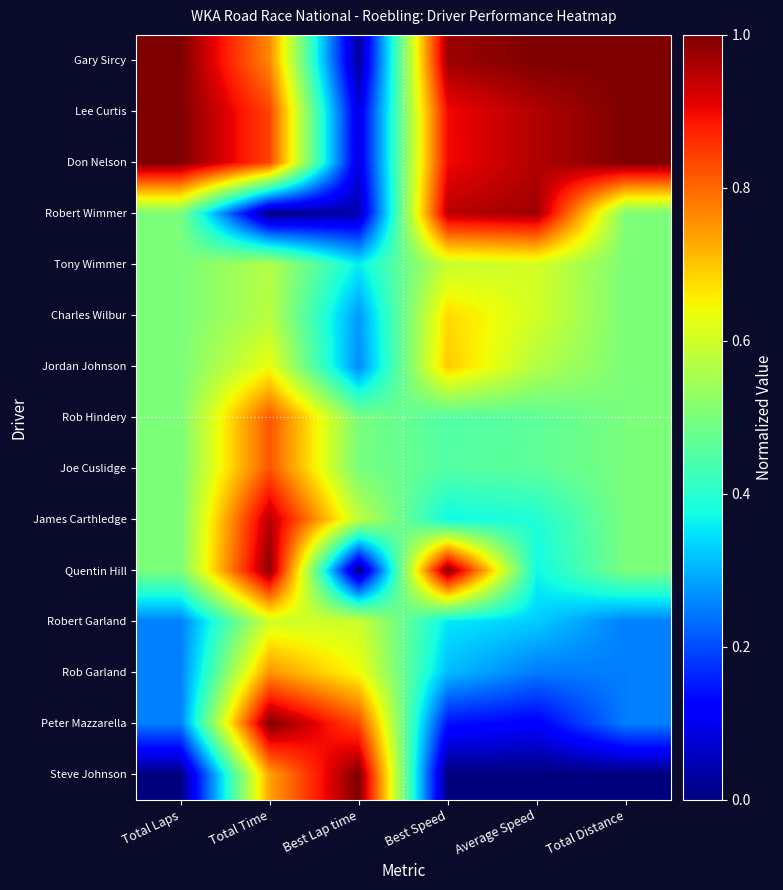

Which series has the widest spread of values?

Quentin Hill